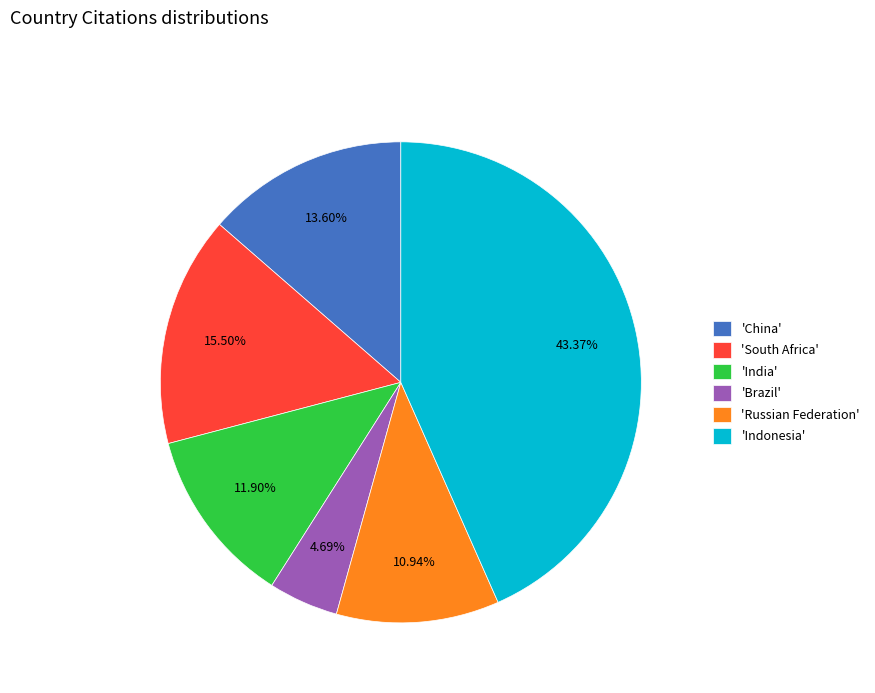

Between 'China' and 'Indonesia', which is larger?

'Indonesia'